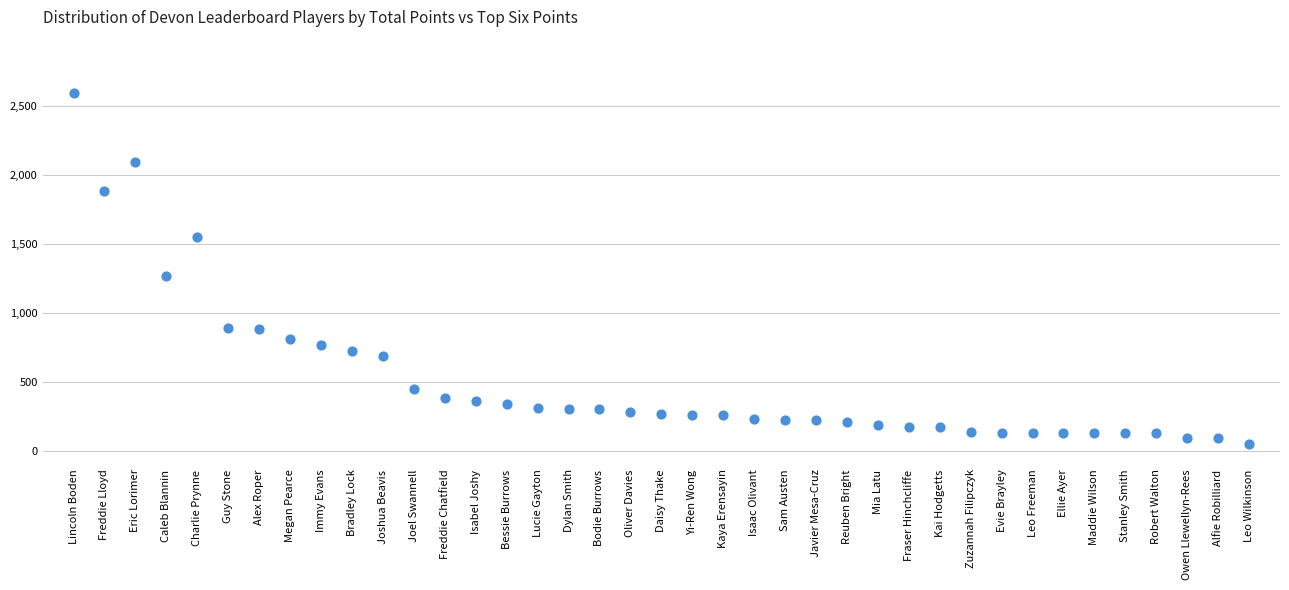

What Y value in the scatter plot is closest to 1320?

1270